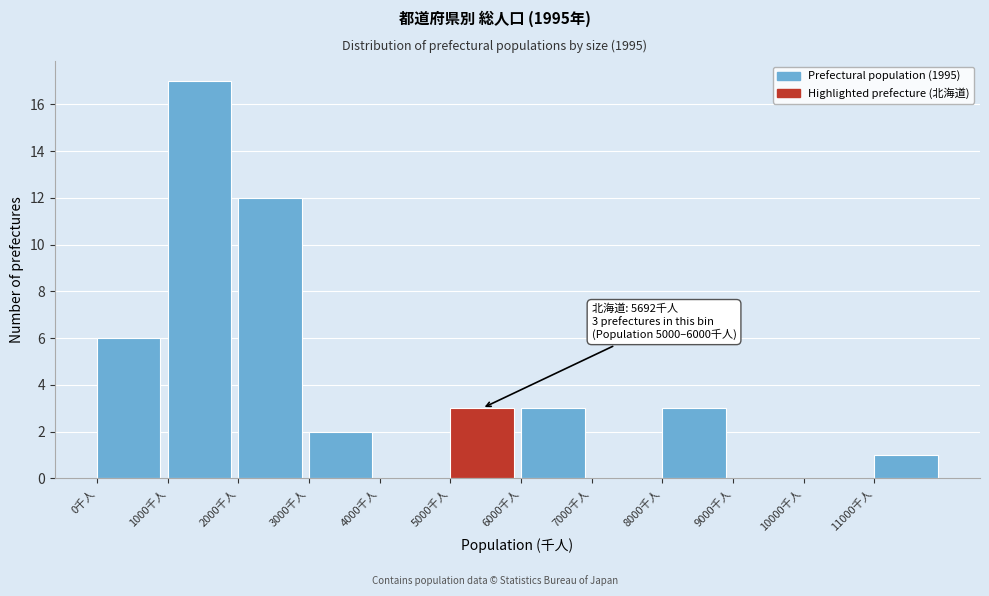

Over which range of the x-axis is the bar tallest?

1000 to 2000